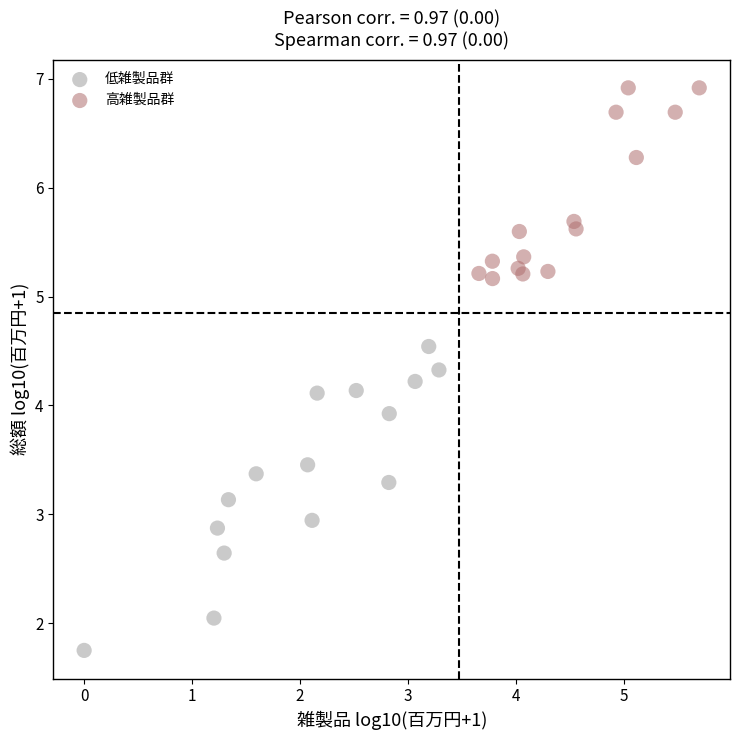

Which series contains the lowest Y value?

低雑製品群